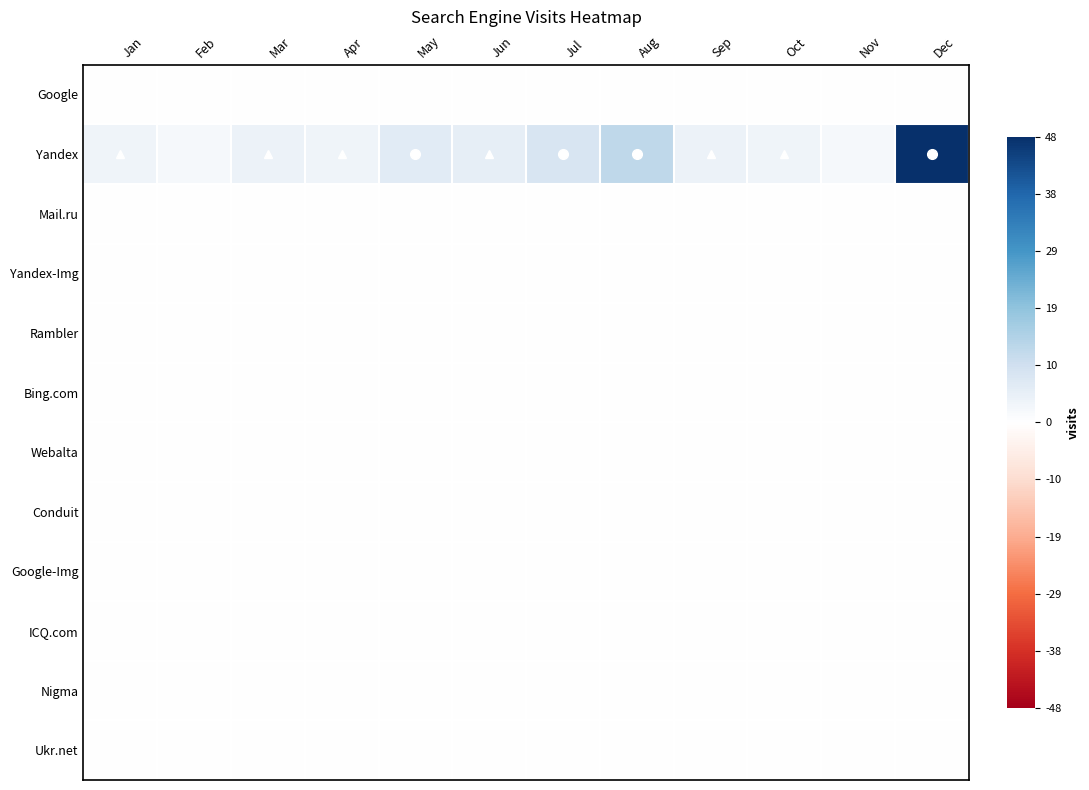

Which series has the largest range (max minus min)?

Yandex